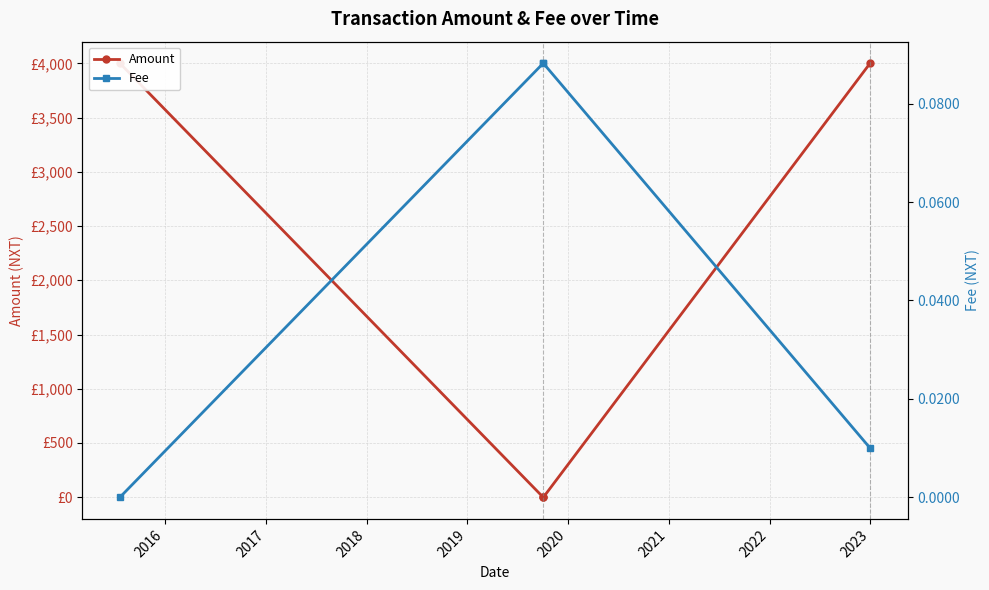

Which series has the largest range (max minus min)?

Amount